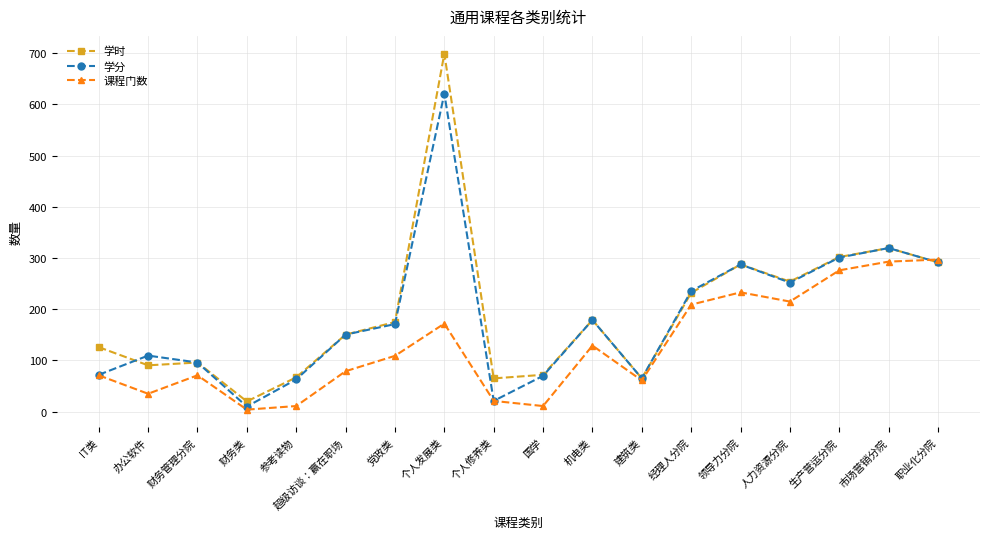

What is the sum of the 学分 values at 职业化分院 and 市场营销分院?

611.0